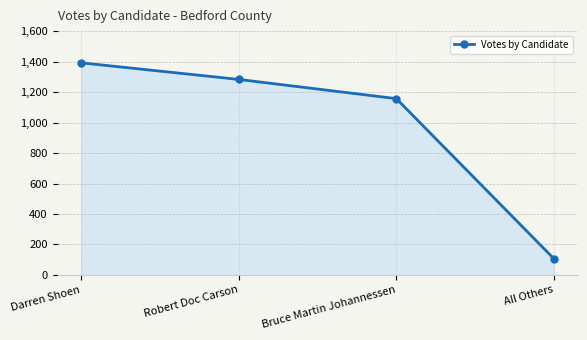

What is the difference between the values at All Others and Darren Shoen?

1285